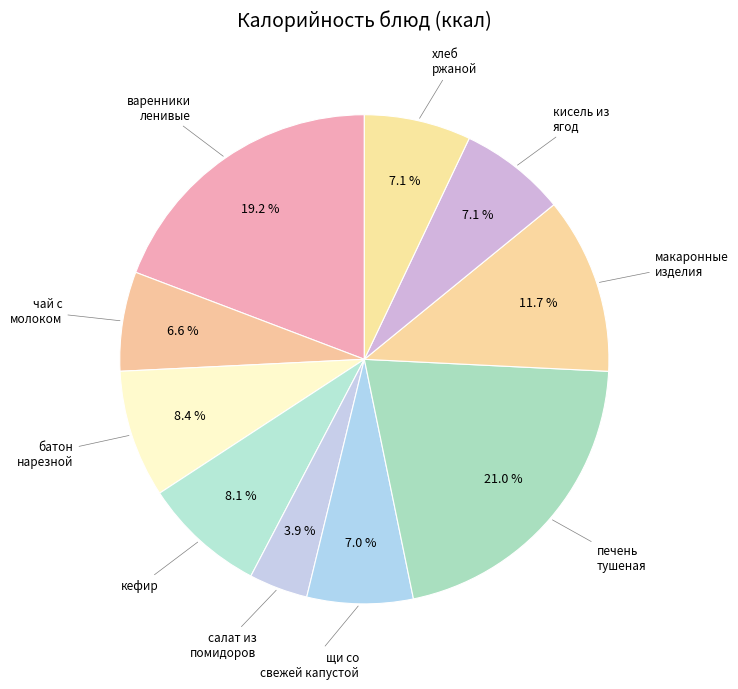

Count the number of slices in the pie.

10